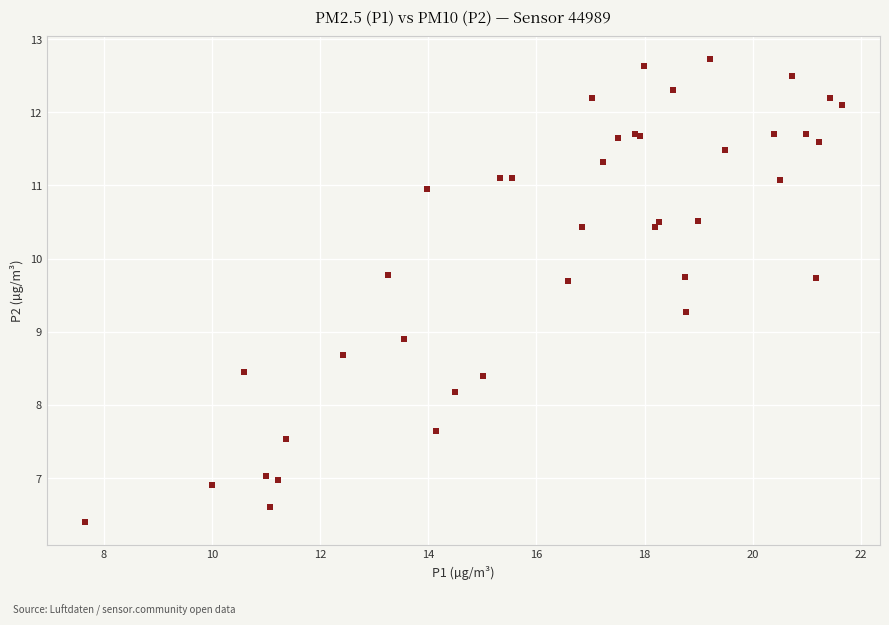

What Y value in the scatter plot is closest to 9?

8.9